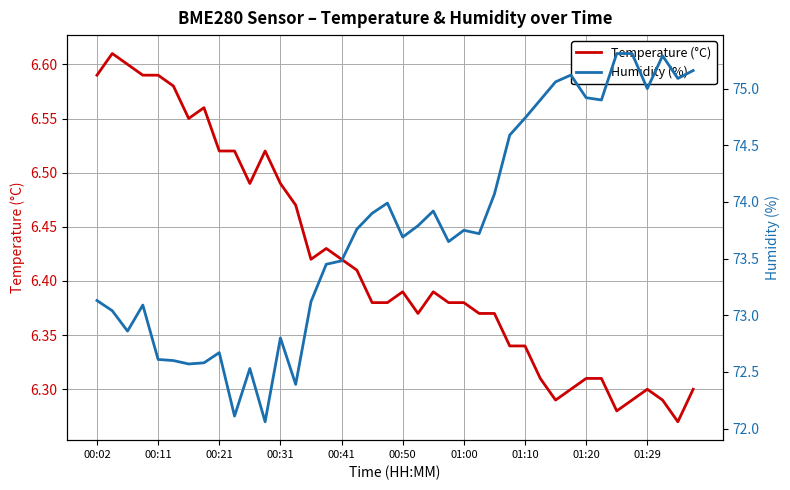

The value of Humidity (%) at 37 is 75.3. True or false?

True